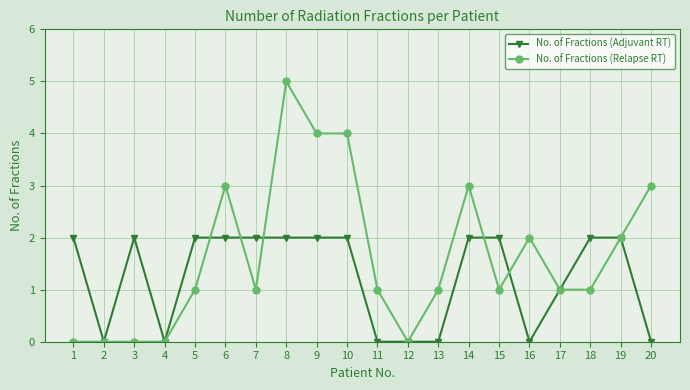

True or false: No. of Fractions (Relapse RT) has more than 0 interior local peaks.

True